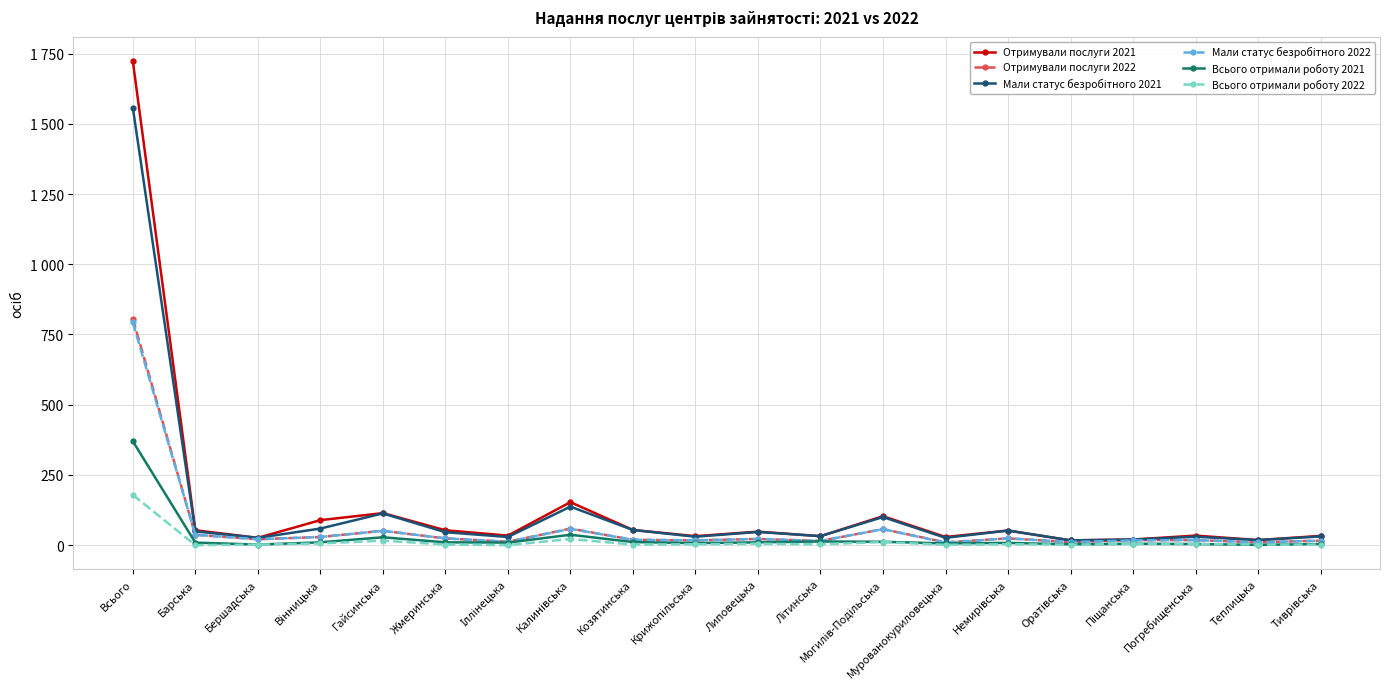

At which category does Отримували послуги 2021 reach its first local peak?

Гайсинська